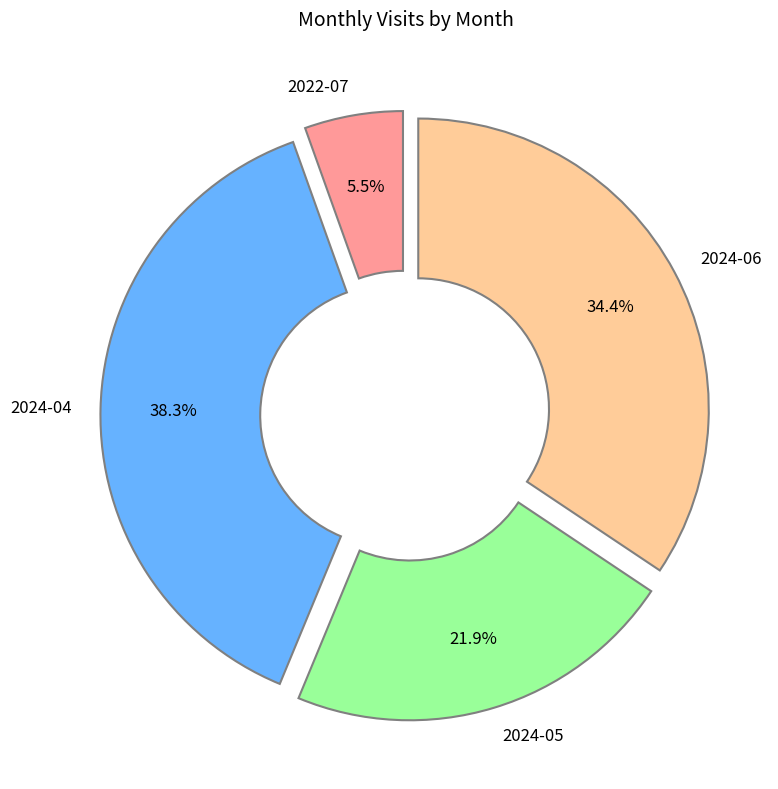

What percentage is the 2024-06 slice, to the nearest percent?

34%